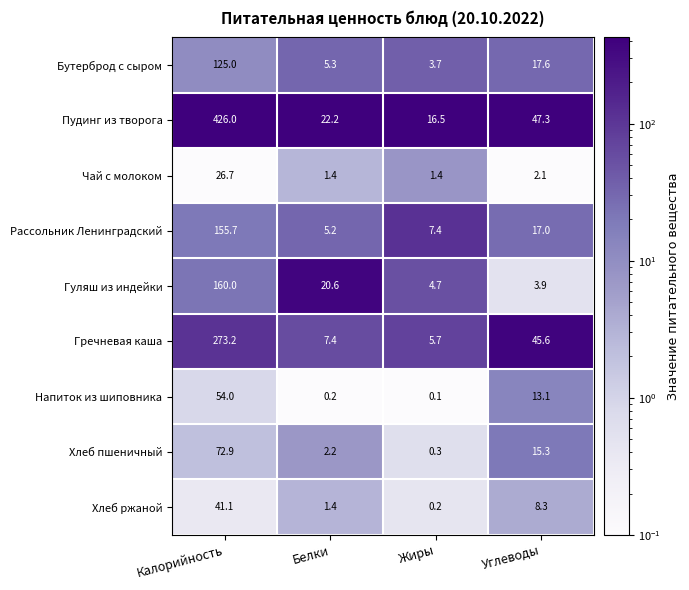

What is the sum of the Пудинг из творога values at Жиры and Белки?

38.7